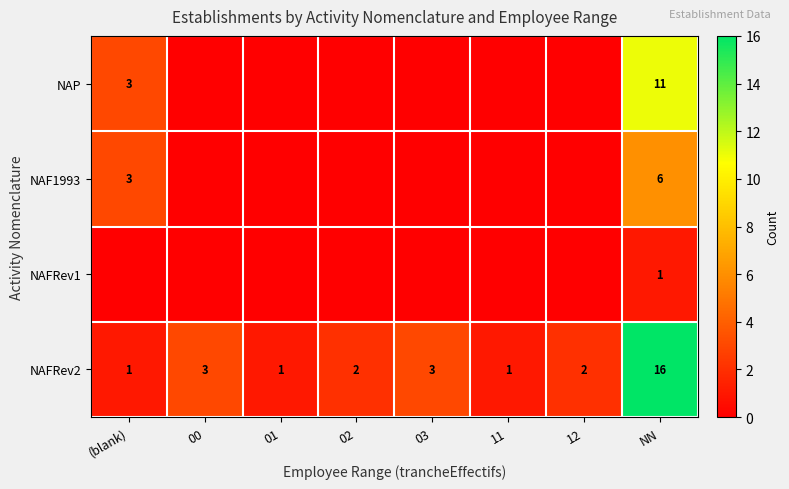

What is the total value across all series at (blank)?

7